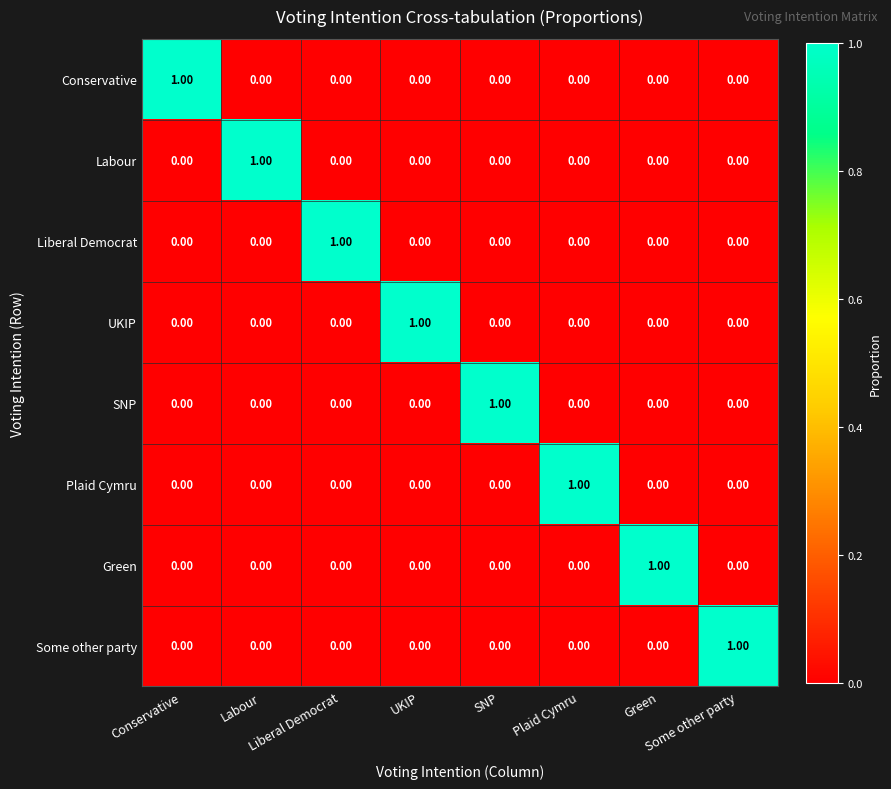

At how many categories does at least one series exceed 0?

8